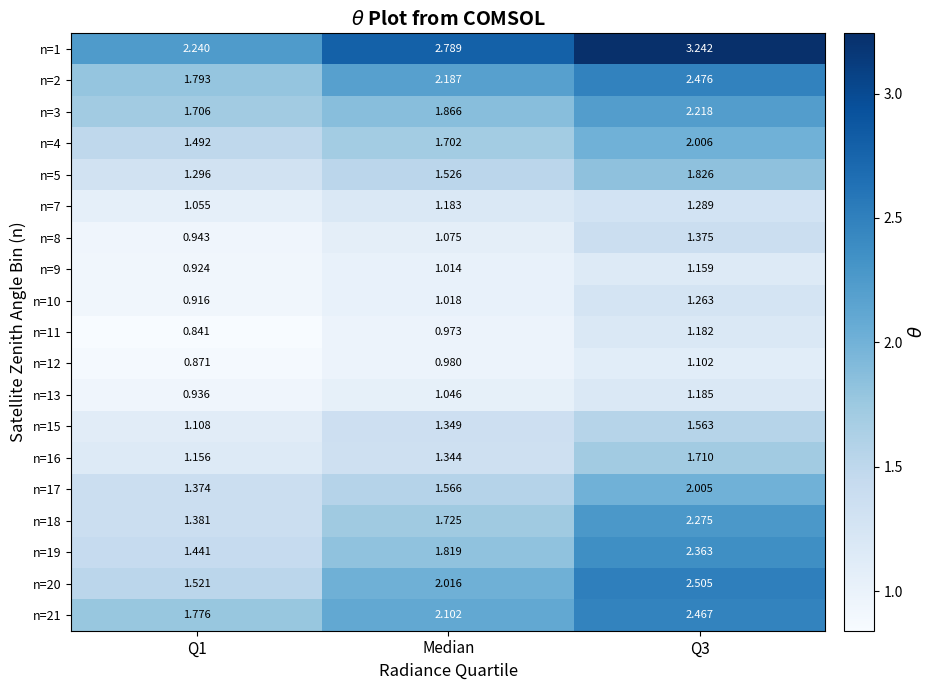

Count the number of categories in the chart.

3